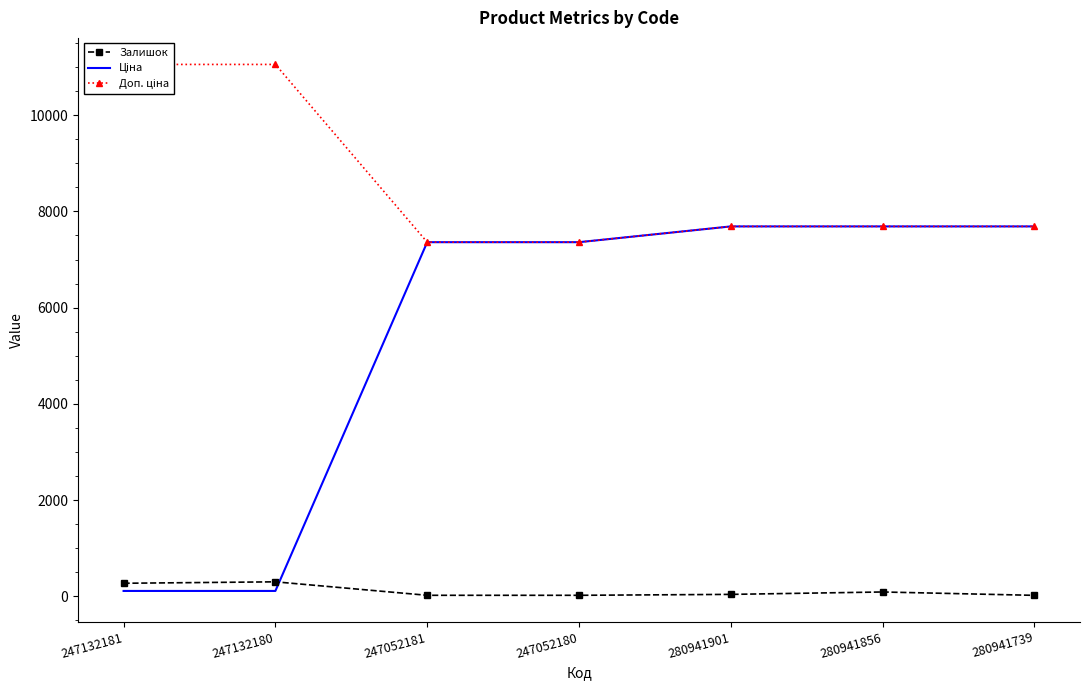

What is the sum of all Залишок values?

757.0